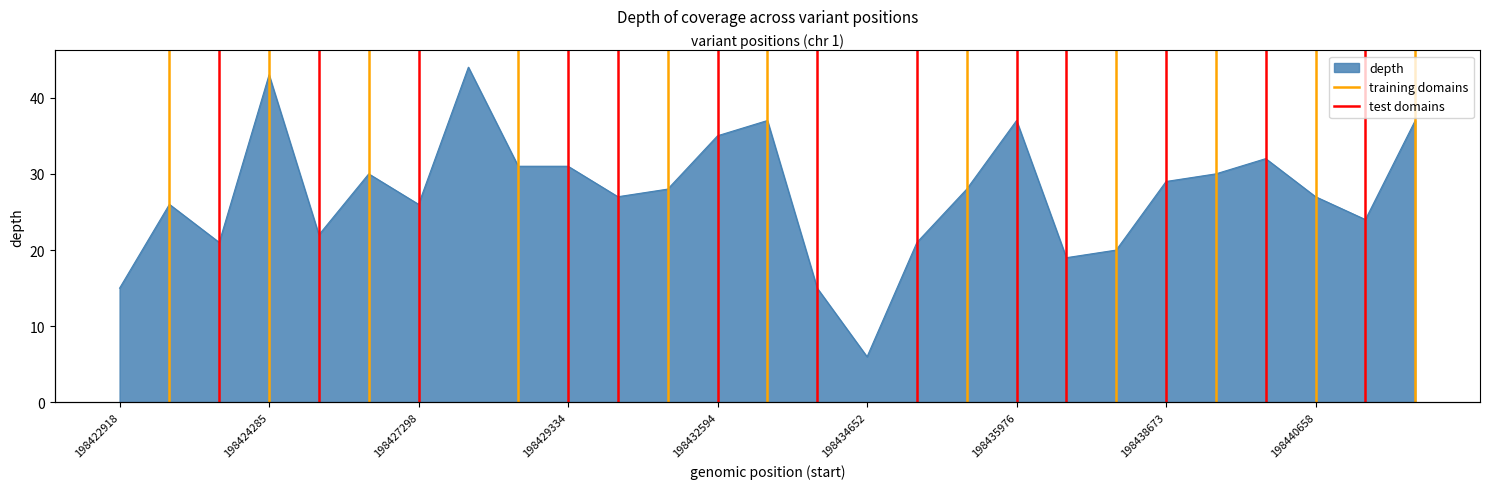

What is the sum of the training domains values at 198424285 and 198422918?

1